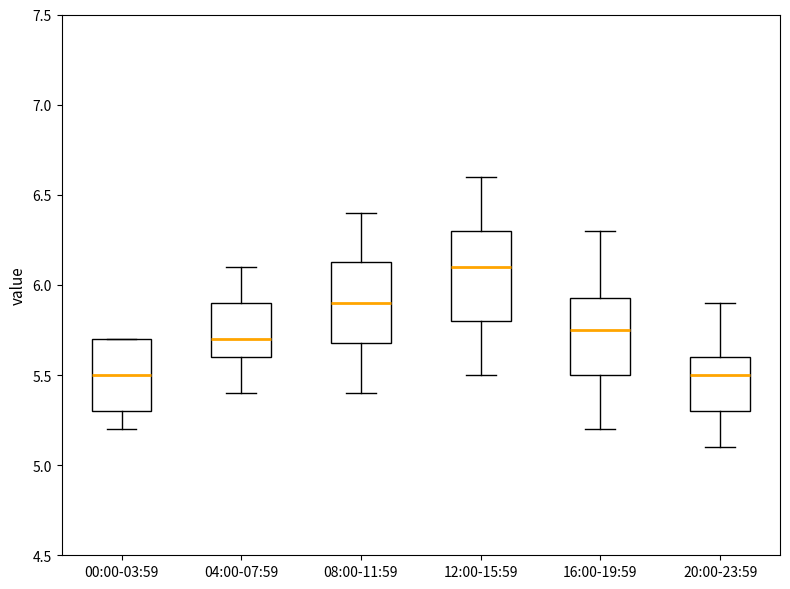

Where does the median line of the box for 04:00-07:59 sit on the y-axis? The values are not printed on the chart, so give them approximately, as read against the axis.

5.70